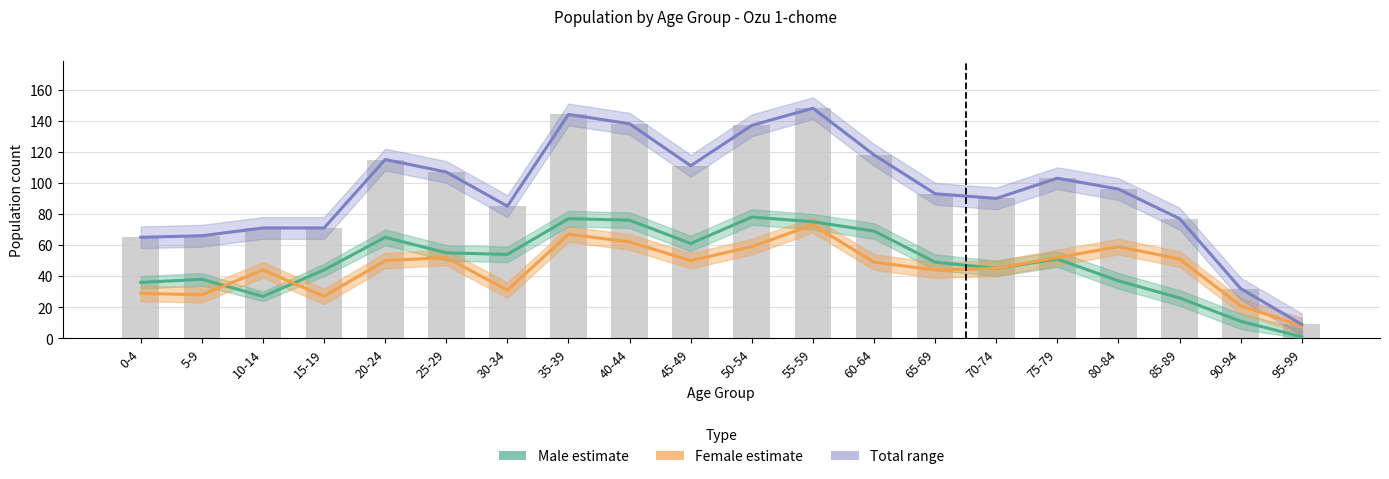

Reading right to left, list all the values displayed in this chart.

Male estimate: 95-99=1	90-94=11	85-89=26	80-84=37	75-79=51	70-74=45	65-69=49	60-64=69	55-59=75	50-54=78	45-49=61	40-44=76	35-39=77	30-34=54	25-29=55	20-24=65	15-19=44	10-14=27	5-9=38	0-4=36
Female estimate: 95-99=8	90-94=21	85-89=51	80-84=59	75-79=52	70-74=45	65-69=44	60-64=49	55-59=73	50-54=59	45-49=50	40-44=62	35-39=67	30-34=31	25-29=52	20-24=50	15-19=27	10-14=44	5-9=28	0-4=29
Total (range): 95-99=9	90-94=32	85-89=77	80-84=96	75-79=103	70-74=90	65-69=93	60-64=118	55-59=148	50-54=137	45-49=111	40-44=138	35-39=144	30-34=85	25-29=107	20-24=115	15-19=71	10-14=71	5-9=66	0-4=65
Total: 95-99=9	90-94=32	85-89=77	80-84=96	75-79=103	70-74=90	65-69=93	60-64=118	55-59=148	50-54=137	45-49=111	40-44=138	35-39=144	30-34=85	25-29=107	20-24=115	15-19=71	10-14=71	5-9=66	0-4=65